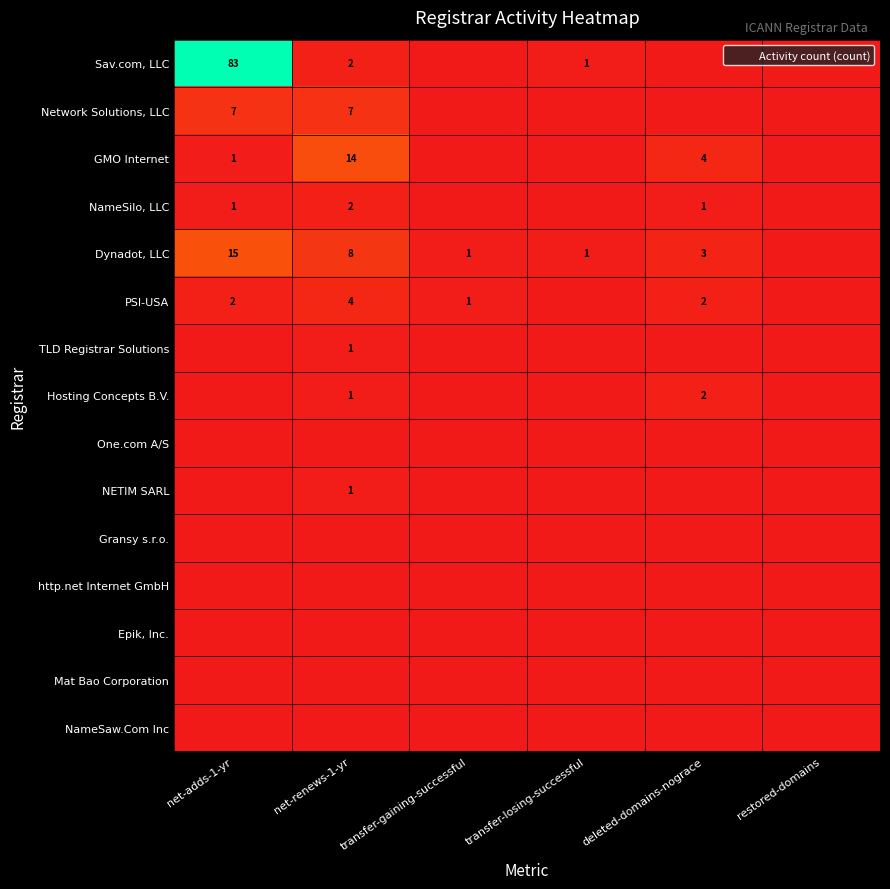

What is the sum of the GMO Internet values at deleted-domains-nograce and transfer-gaining-successful?

4